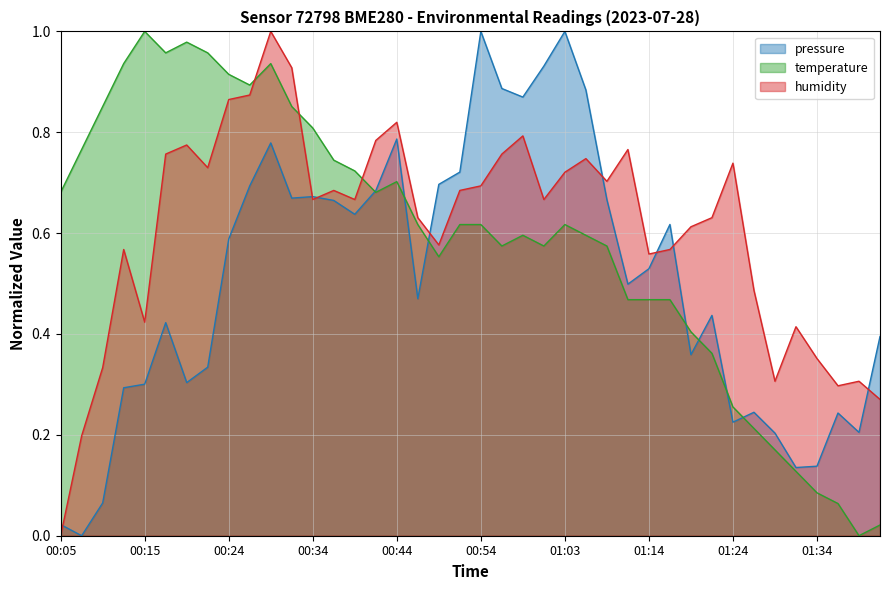

How many times do humidity and pressure cross each other?

8